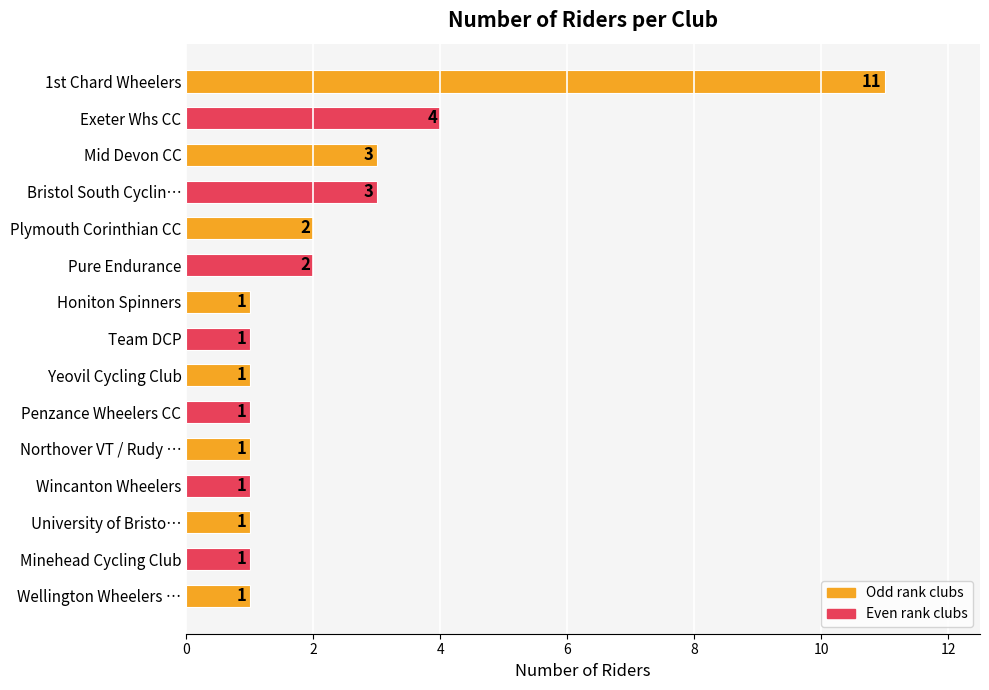

The chart shows a value of 1 at Pure Endurance. True or false?

False